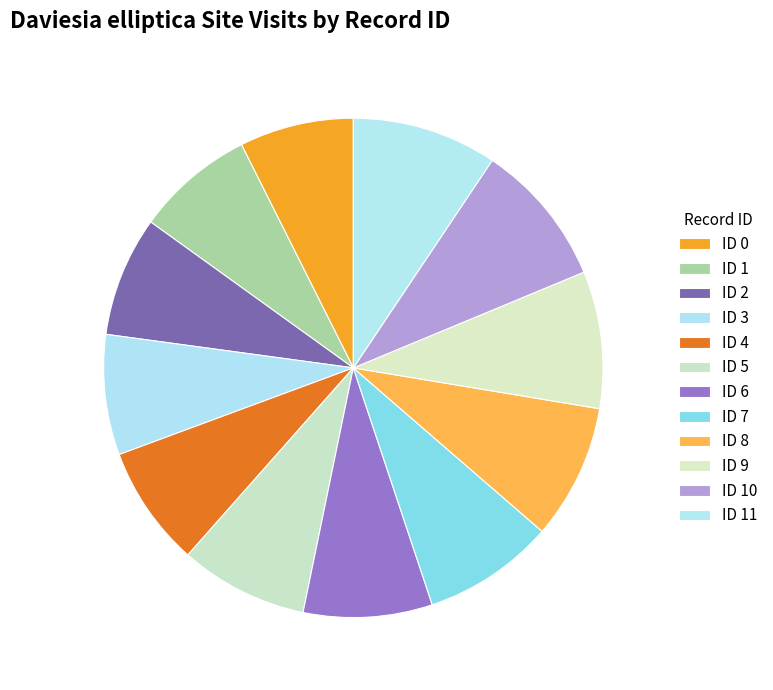

To the nearest percent, what is the difference between the largest and smallest slice percentages?

2%